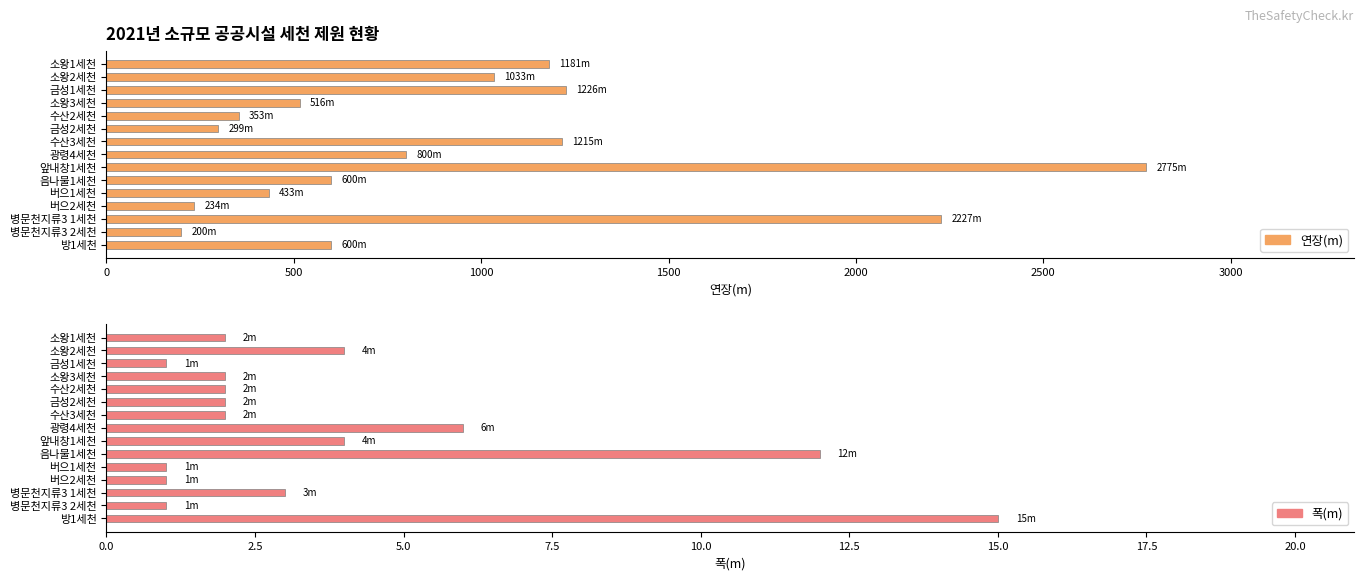

Are the bars horizontal?

Yes